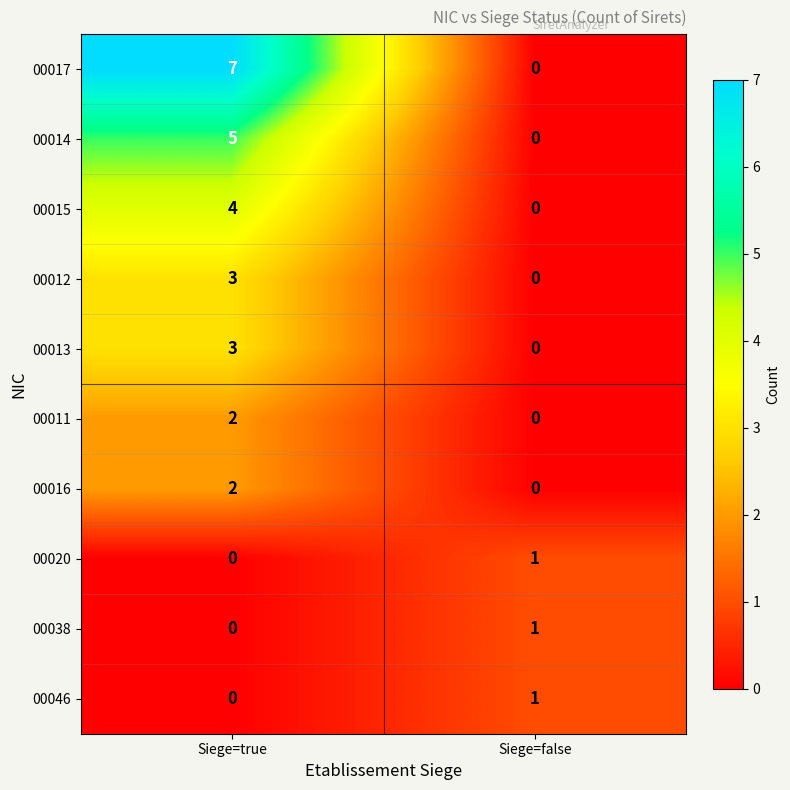

Which series has the widest spread of values?

00017